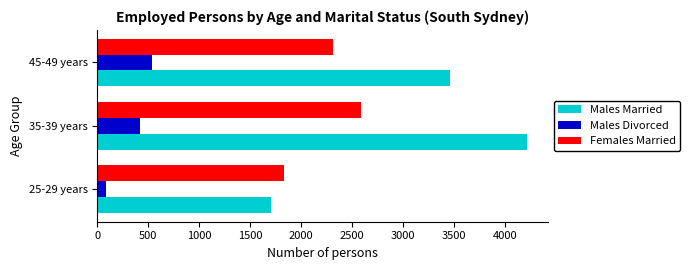

Is the value of Females Married at 35-39 years greater than the value of Males Divorced at 25-29 years?

Yes